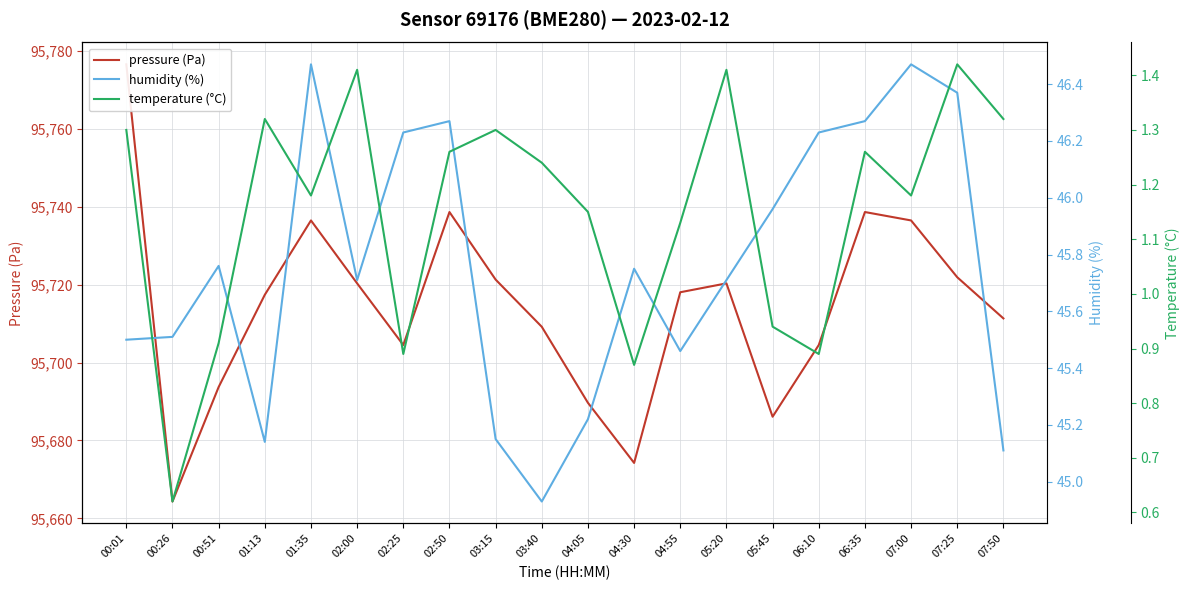

What is the highest value of the temperature (°C) series?

1.4